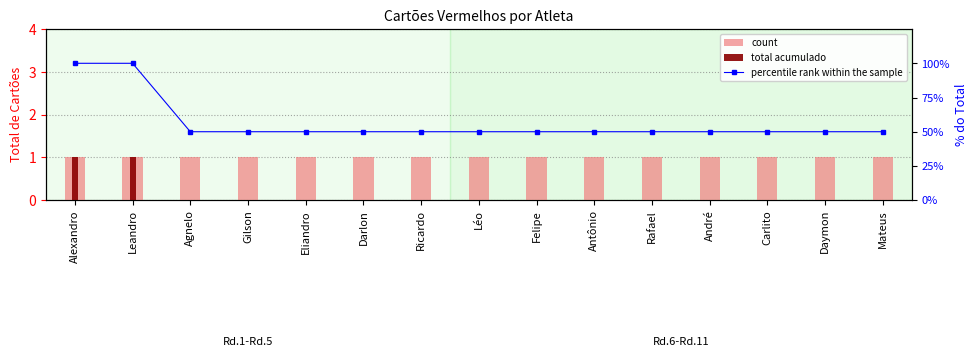

The value of percentile rank within the sample at Eliandro is 31. True or false?

False